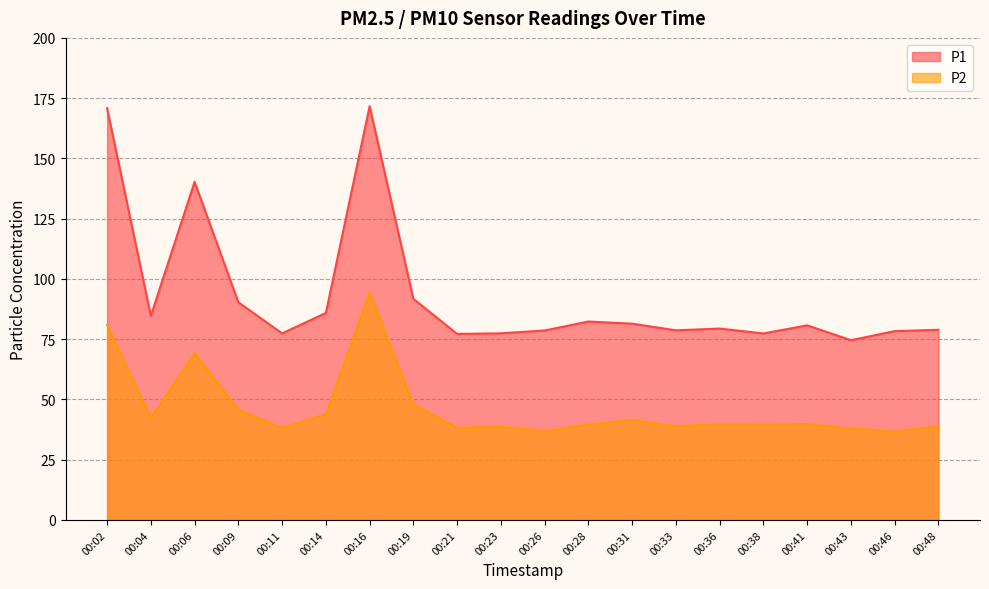

List the series in order of their overall mean, highest first.

P1, P2